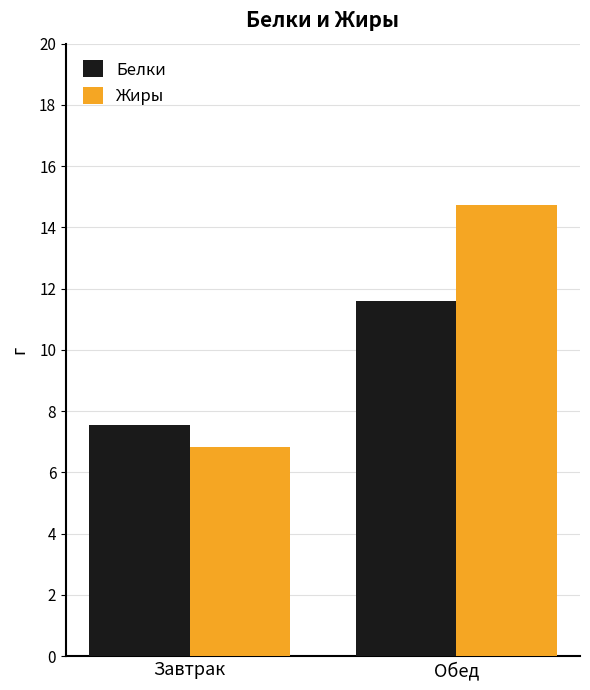

Rank the series by their average value, from lowest to highest.

Белки, Жиры